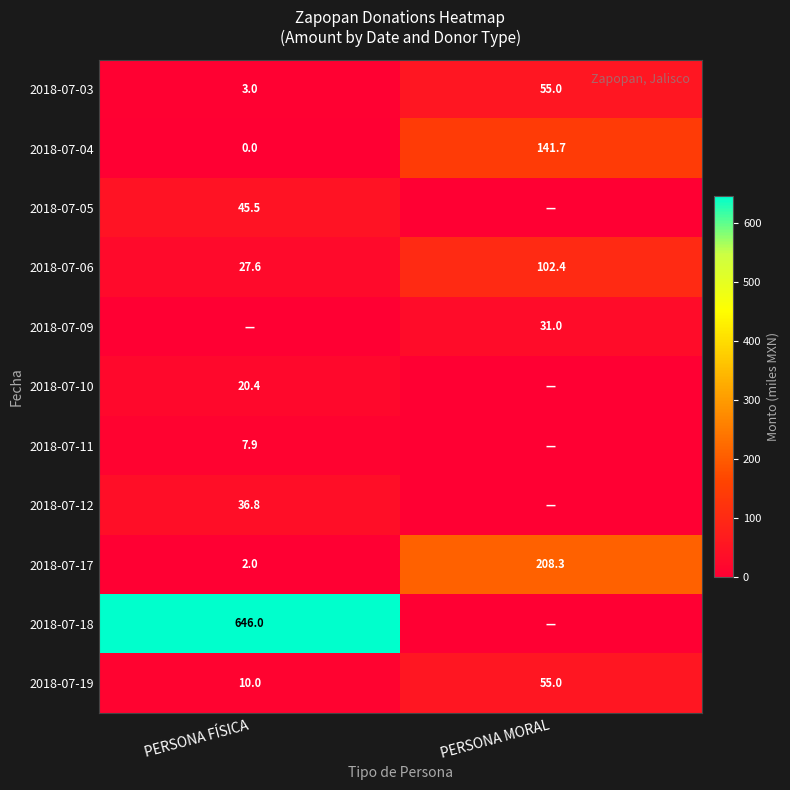

Where does the 2018-07-06 series first go above 102?

PERSONA MORAL